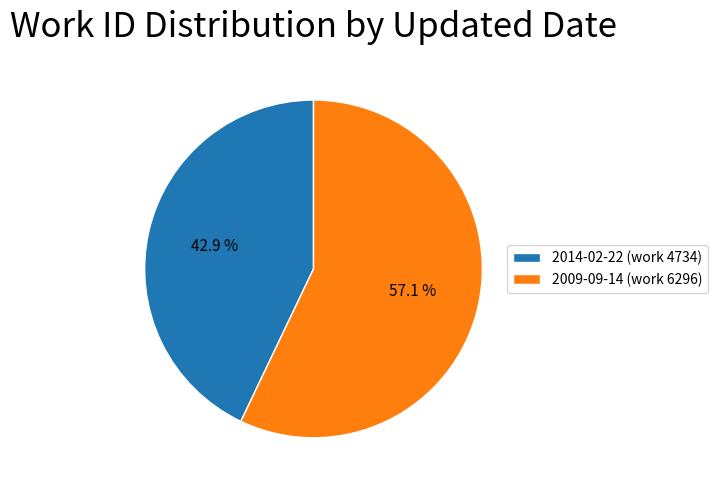

To the nearest percent, what is the combined percentage of 2014-02-22 (work 4734) and 2009-09-14 (work 6296)?

100%